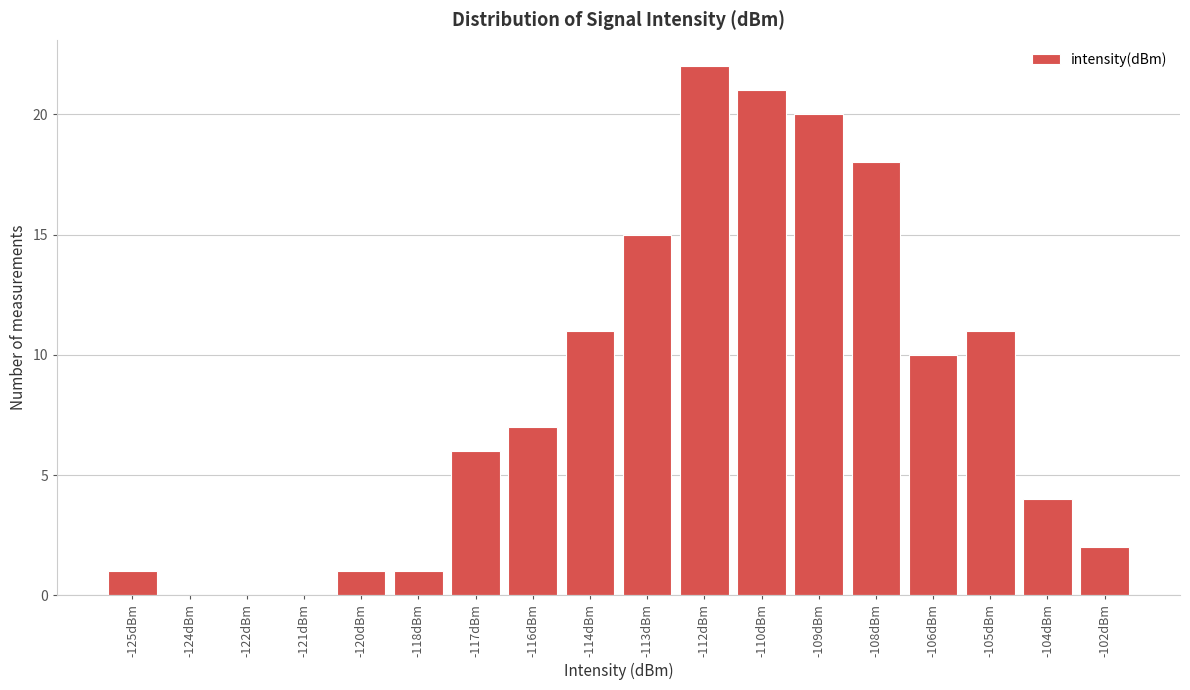

Reading right to left, transcribe all the data shown in this chart.

-102dBm=2	-104dBm=4	-105dBm=11	-106dBm=10	-108dBm=18	-109dBm=20	-110dBm=21	-112dBm=22	-113dBm=15	-114dBm=11	-116dBm=7	-117dBm=6	-118dBm=1	-120dBm=1	-121dBm=0	-122dBm=0	-124dBm=0	-125dBm=1